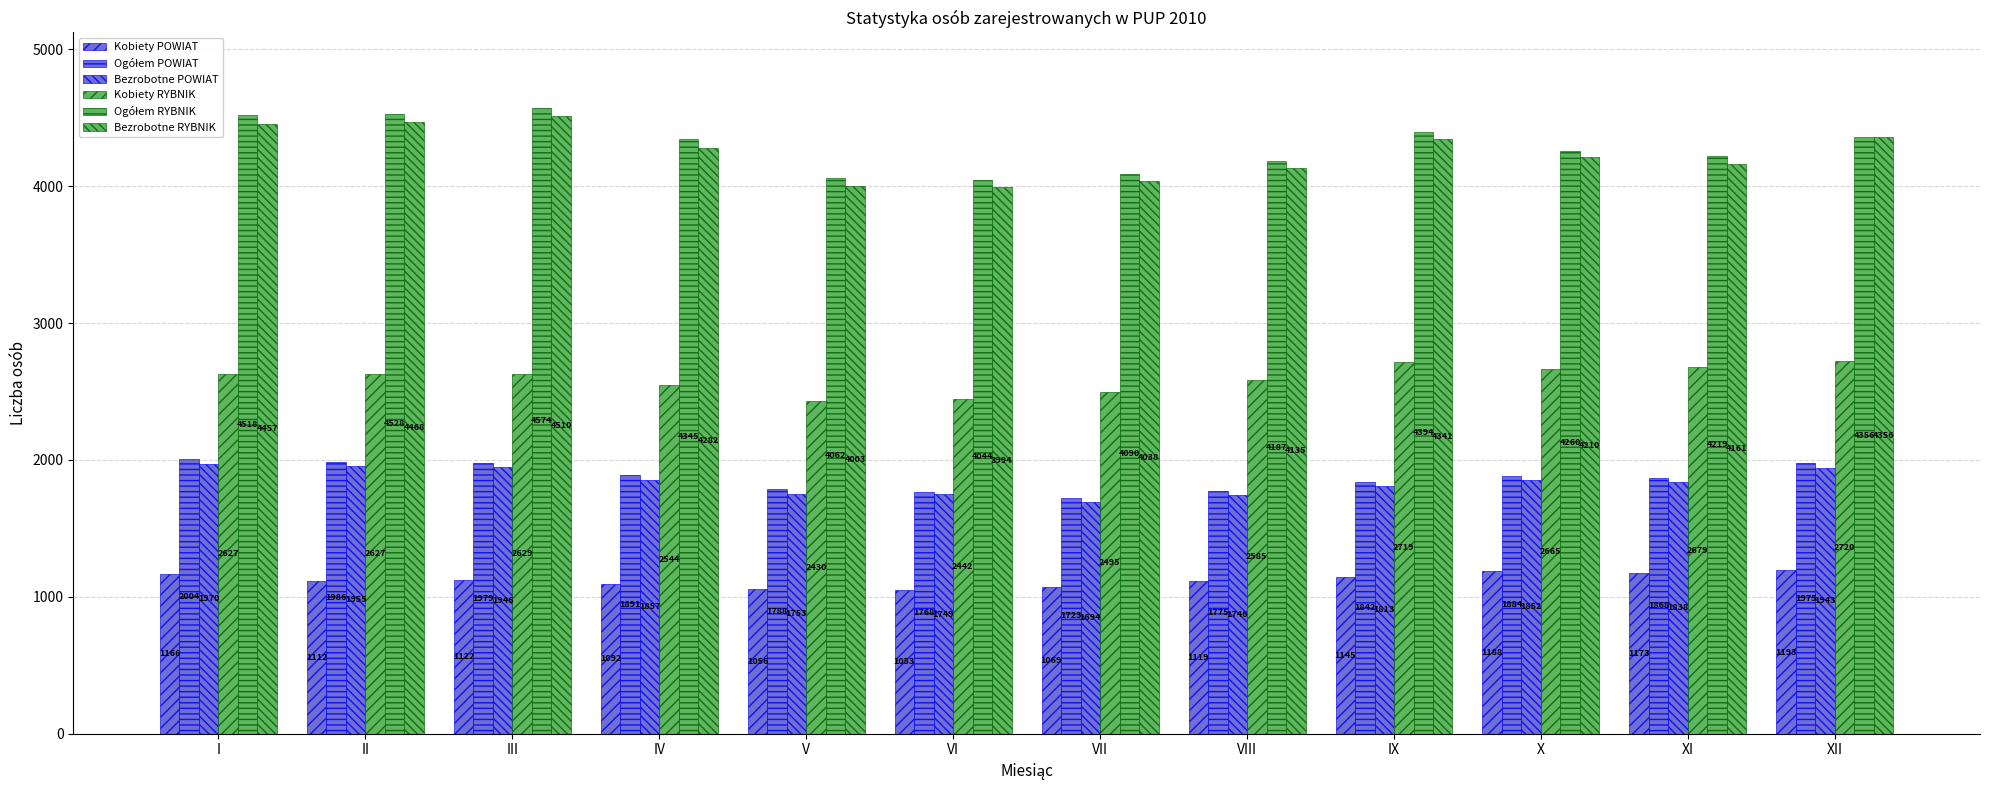

What is the value of the Bezrobotne POWIAT bar at the 12th from the left?

1943